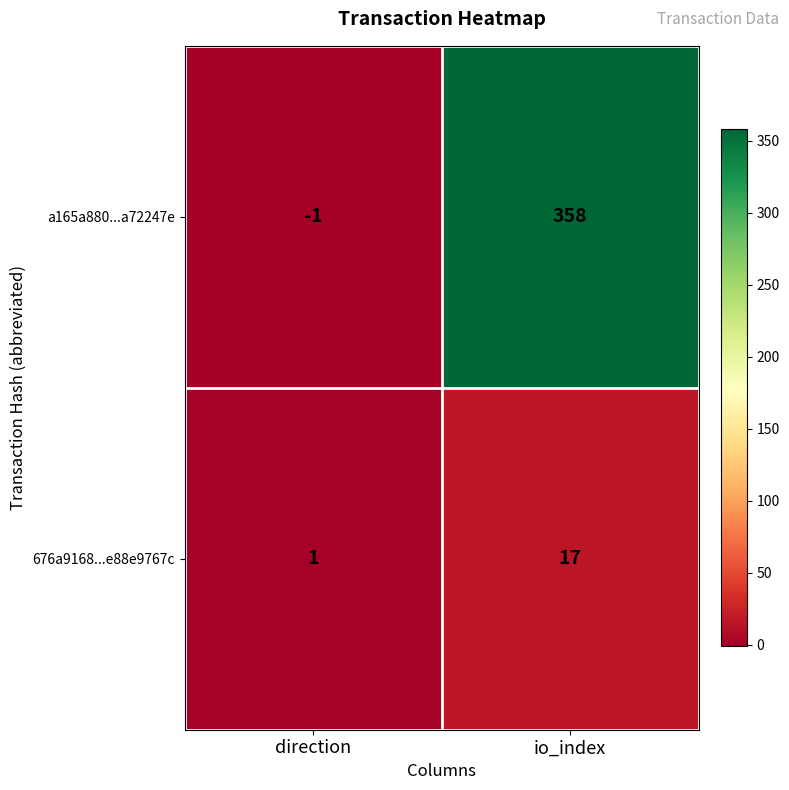

Rank the series by their average value, from highest to lowest.

a165a880...a72247e, 676a9168...e88e9767c